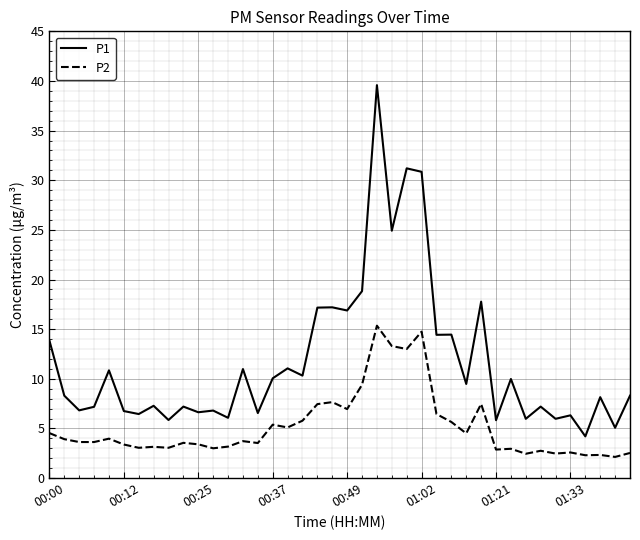

What is the lowest value of the P1 series?

4.2